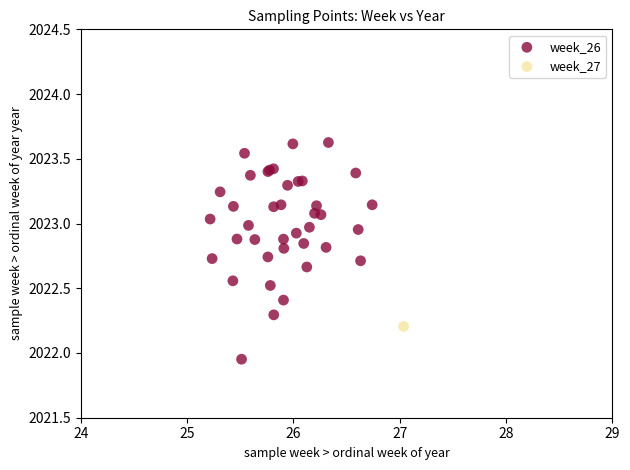

What are all the series names shown in the legend?

week_26, week_27